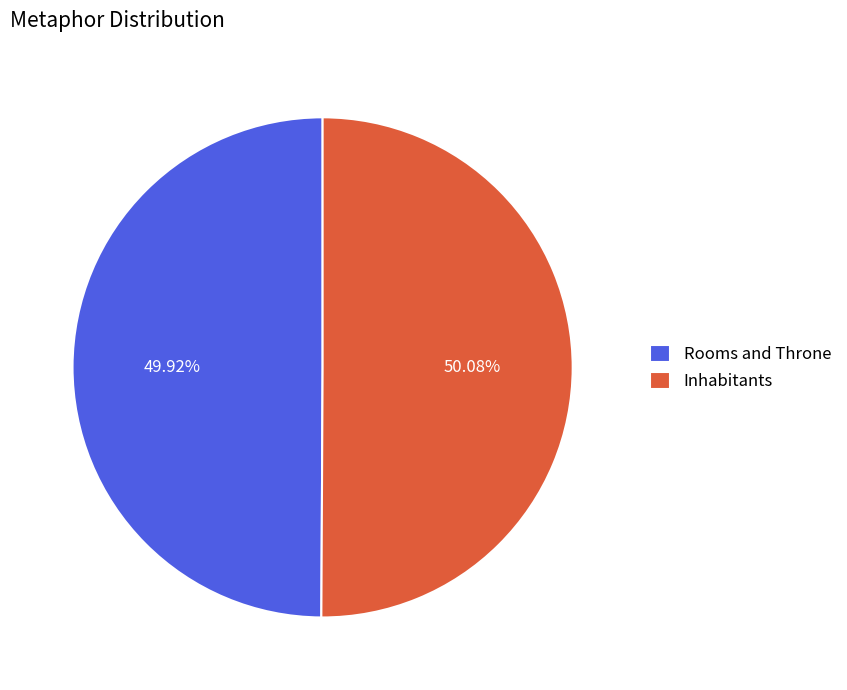

What is the ratio of the value at Inhabitants to the value at Rooms and Throne?

1.0